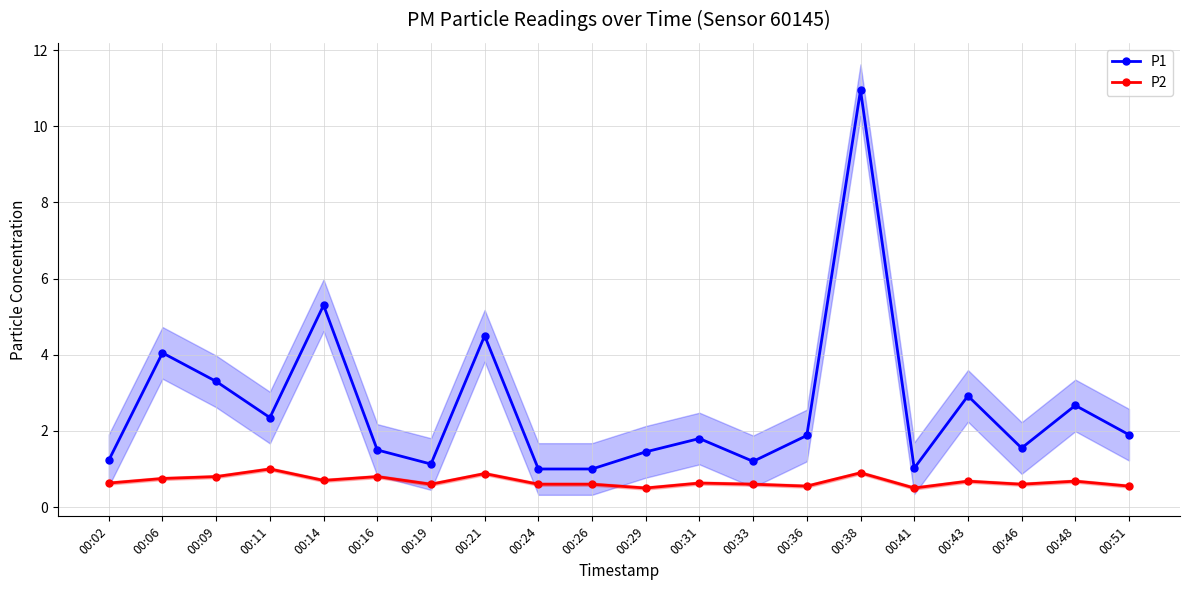

What is the smallest value displayed?

0.5